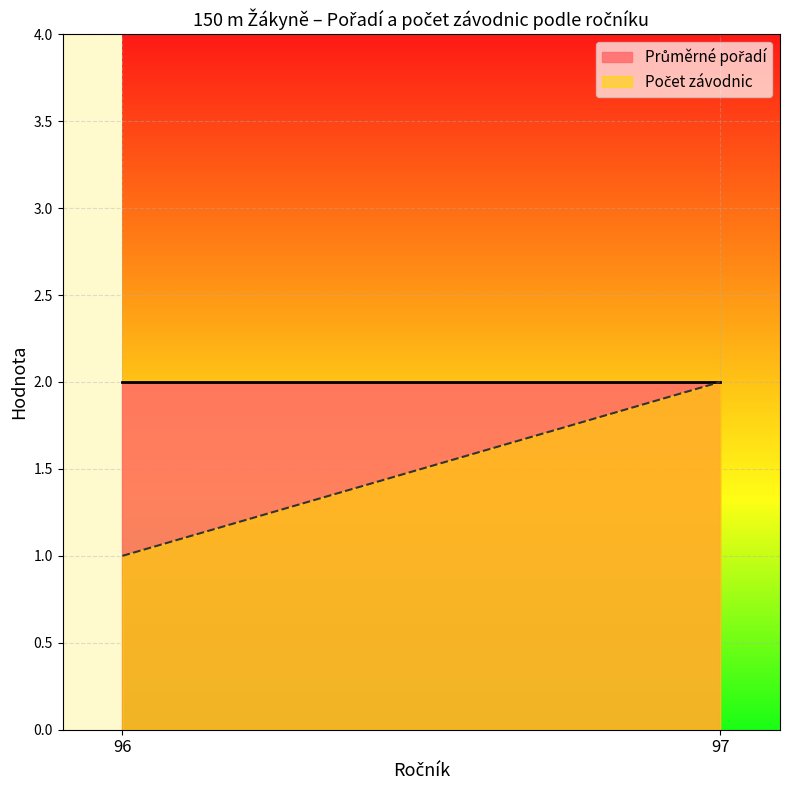

What is the difference between the second highest and minimum values?

1